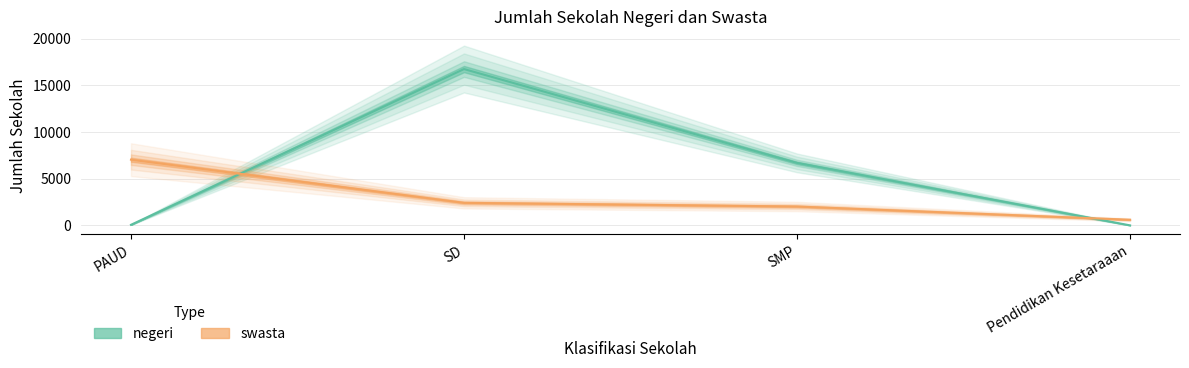

What is the difference between the maximum and minimum values in the negeri series?

16747